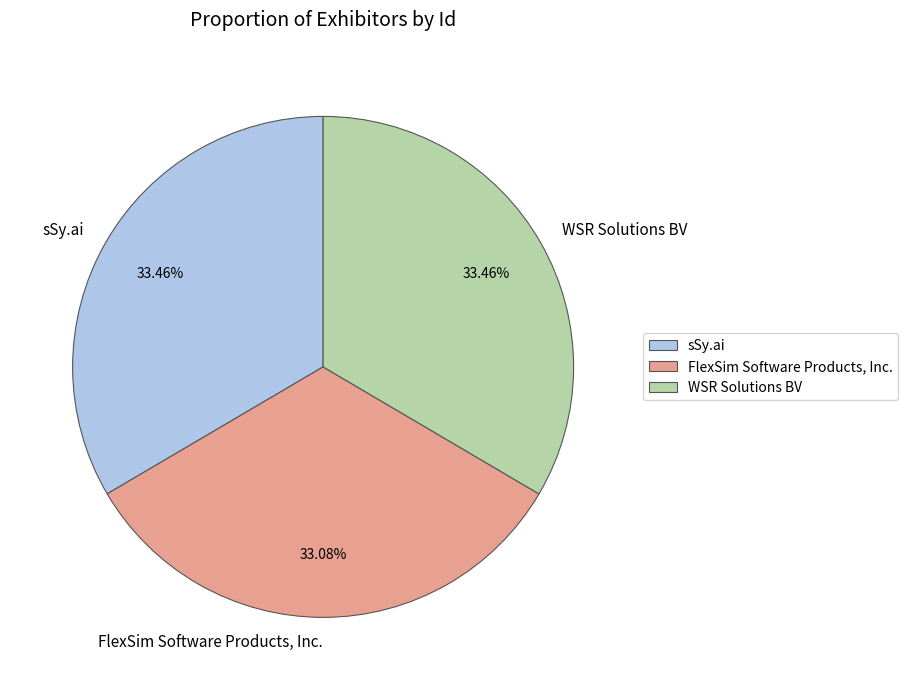

Is sSy.ai the majority of the pie?

No